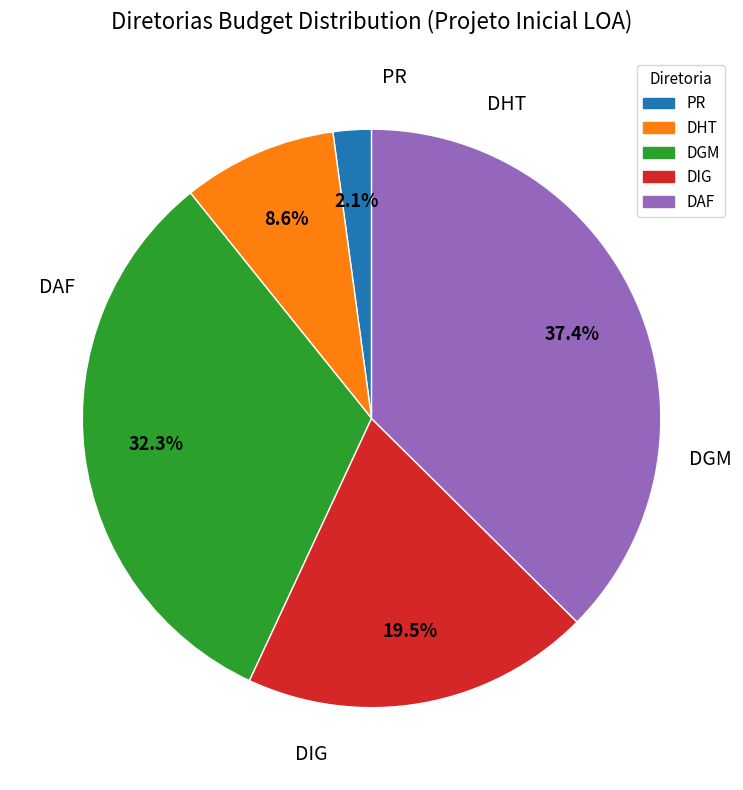

Is it true that DAF is 32% of the pie?

False